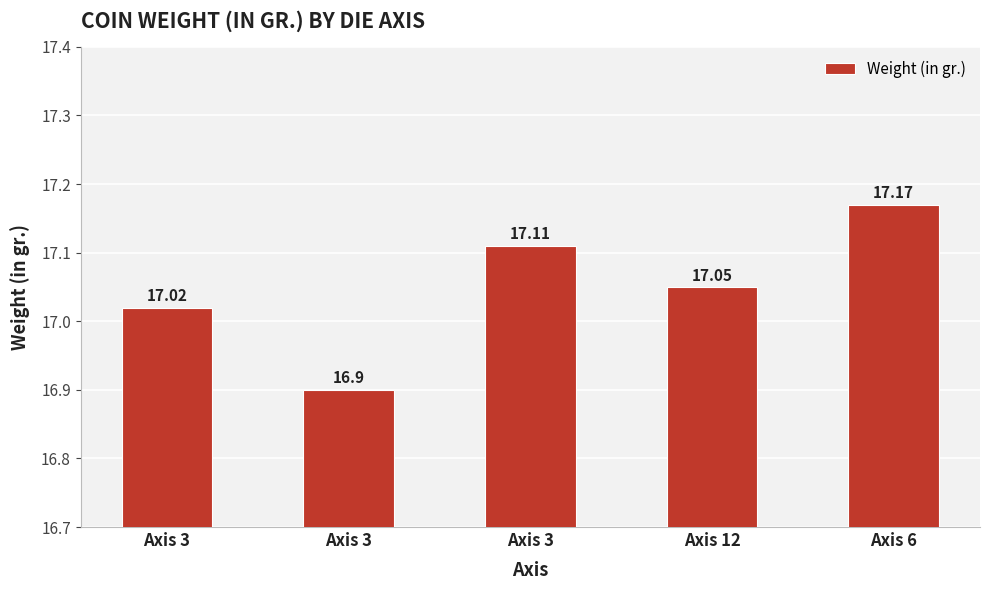

List the labels in order of value, smallest first.

Axis 3, Axis 3, Axis 12, Axis 3, Axis 6